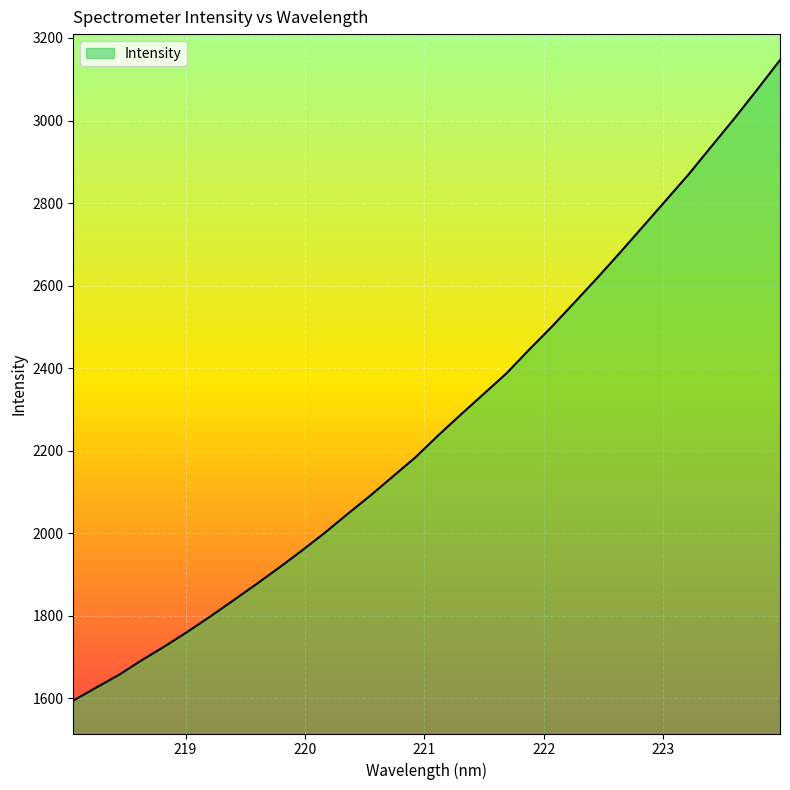

What is the smallest value displayed?

1593.9